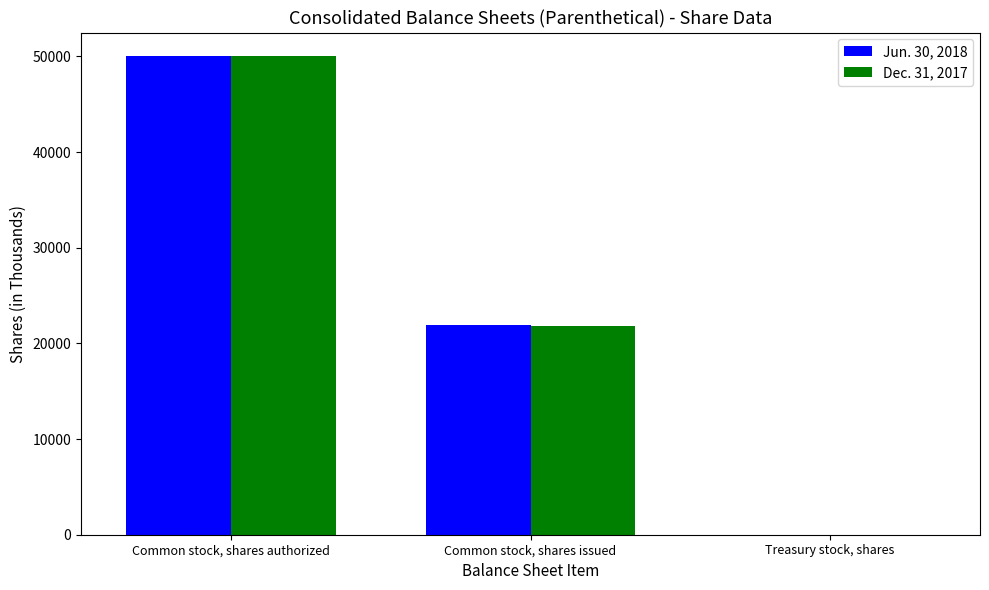

True or false: Jun. 30, 2018 has a value of 15696 at Common stock, shares authorized.

False